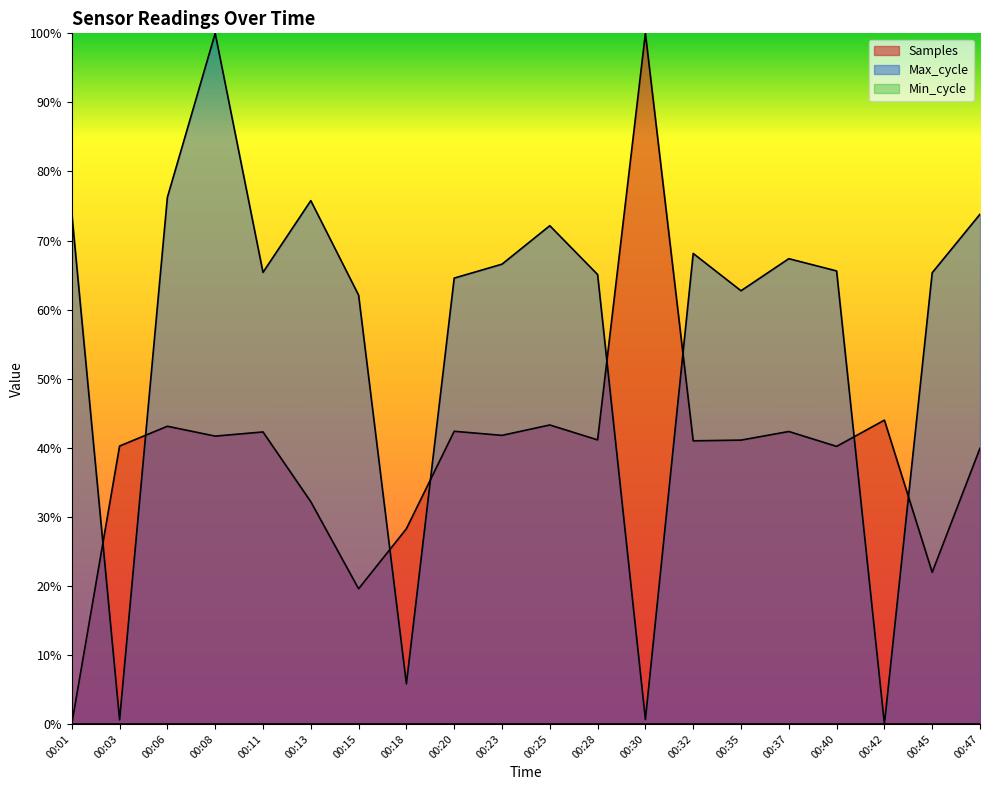

What is the average value of the Max_cycle series?

0.6